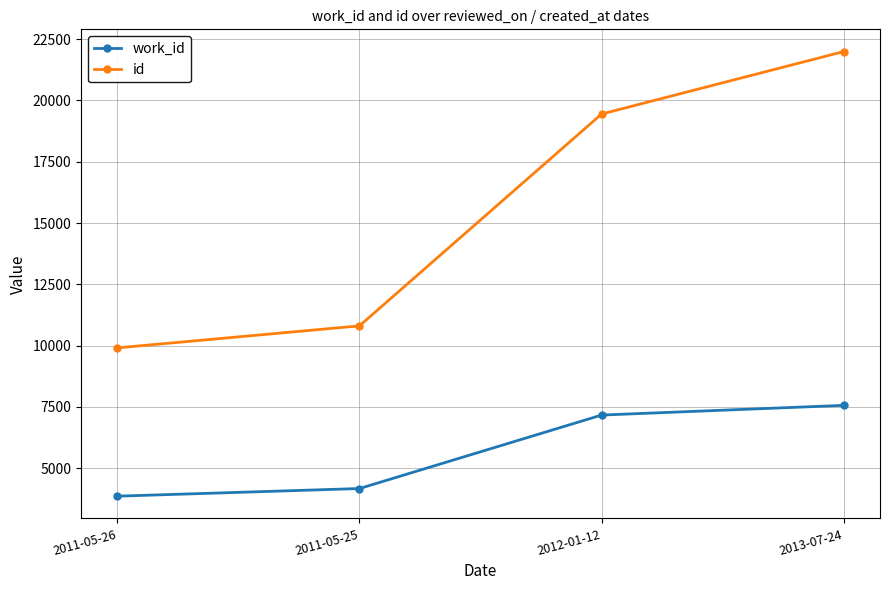

What is the sum of all work_id values?

22754